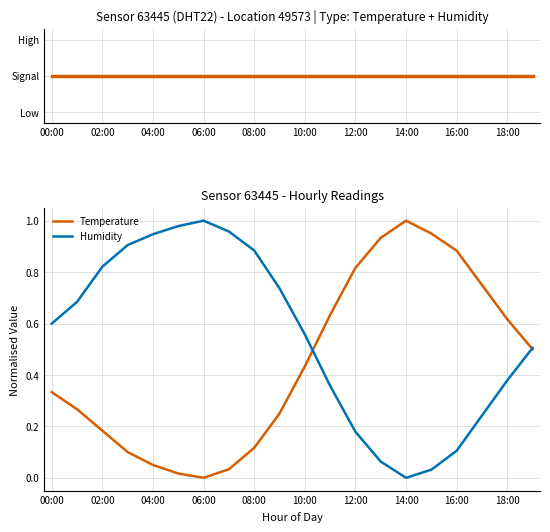

At which label does Humidity reach its minimum?

14:00